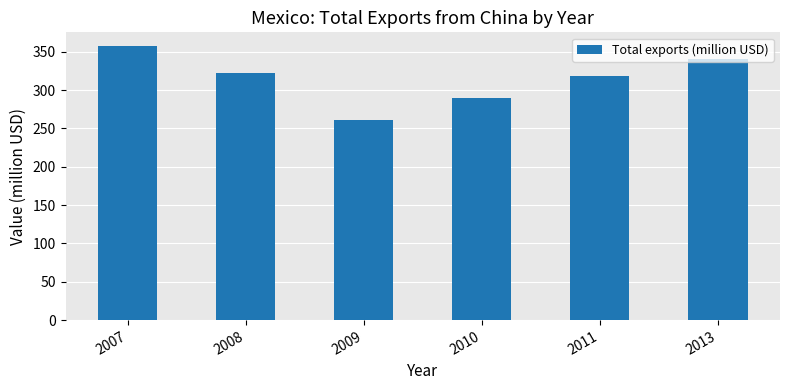

What is the value of the 5th bar from the left?

319.0